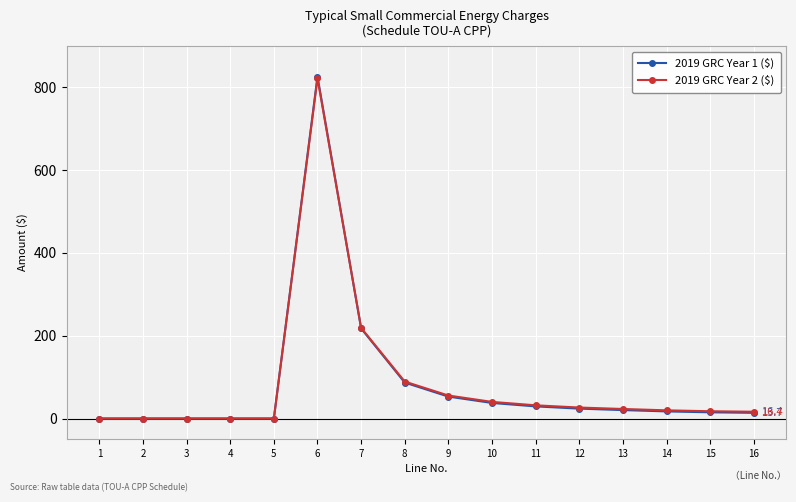

True or false: 2019 GRC Year 1 ($) has more than 0 points higher than both neighbors.

True